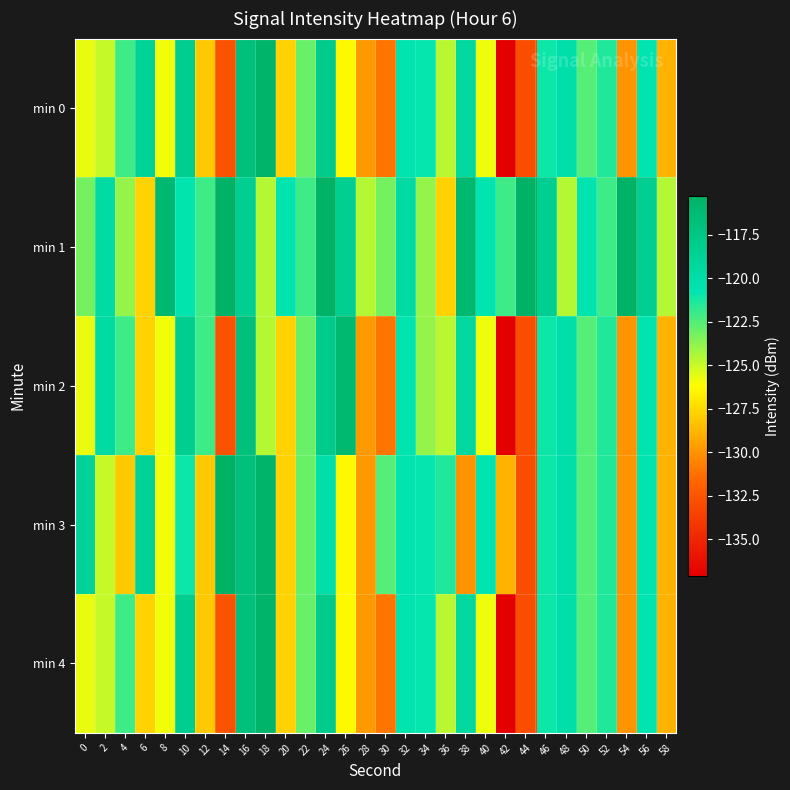

How many data points does each series have?

30